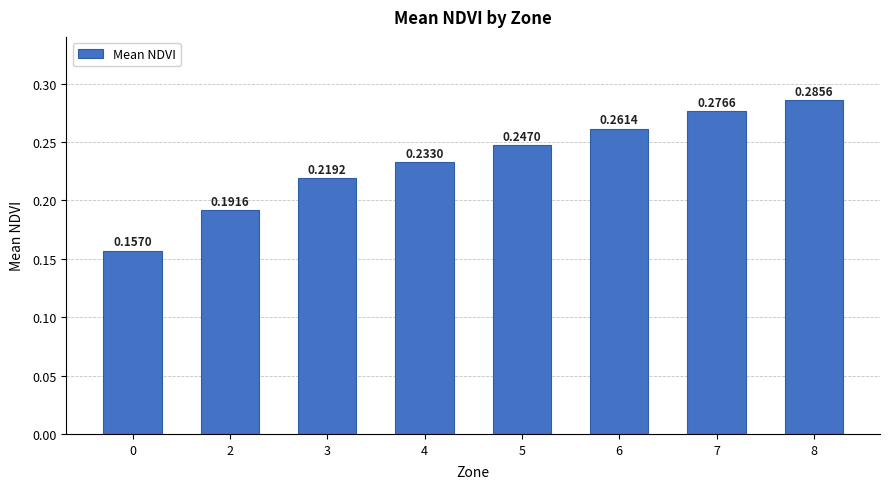

Count the number of data series in this chart.

1